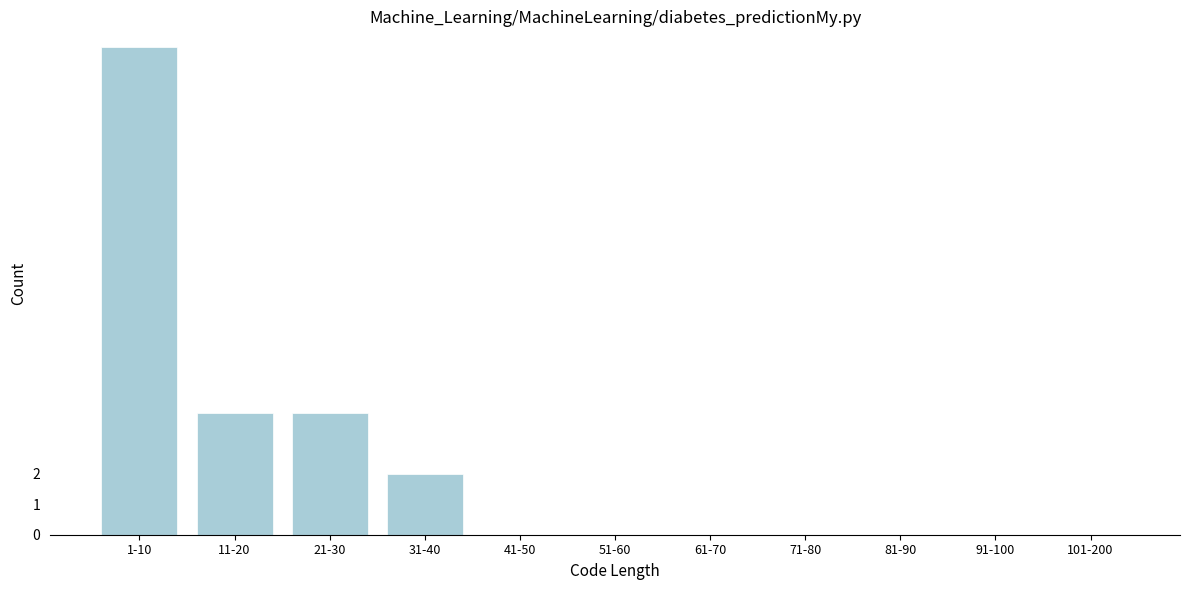

Reading right to left, extract all data points from this chart.

101-200=0	91-100=0	81-90=0	71-80=0	61-70=0	51-60=0	41-50=0	31-40=2	21-30=4	11-20=4	1-10=16